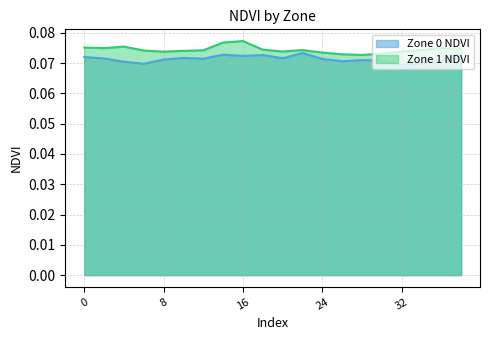

What is the sum of all Zone 1 NDVI values?

1.5